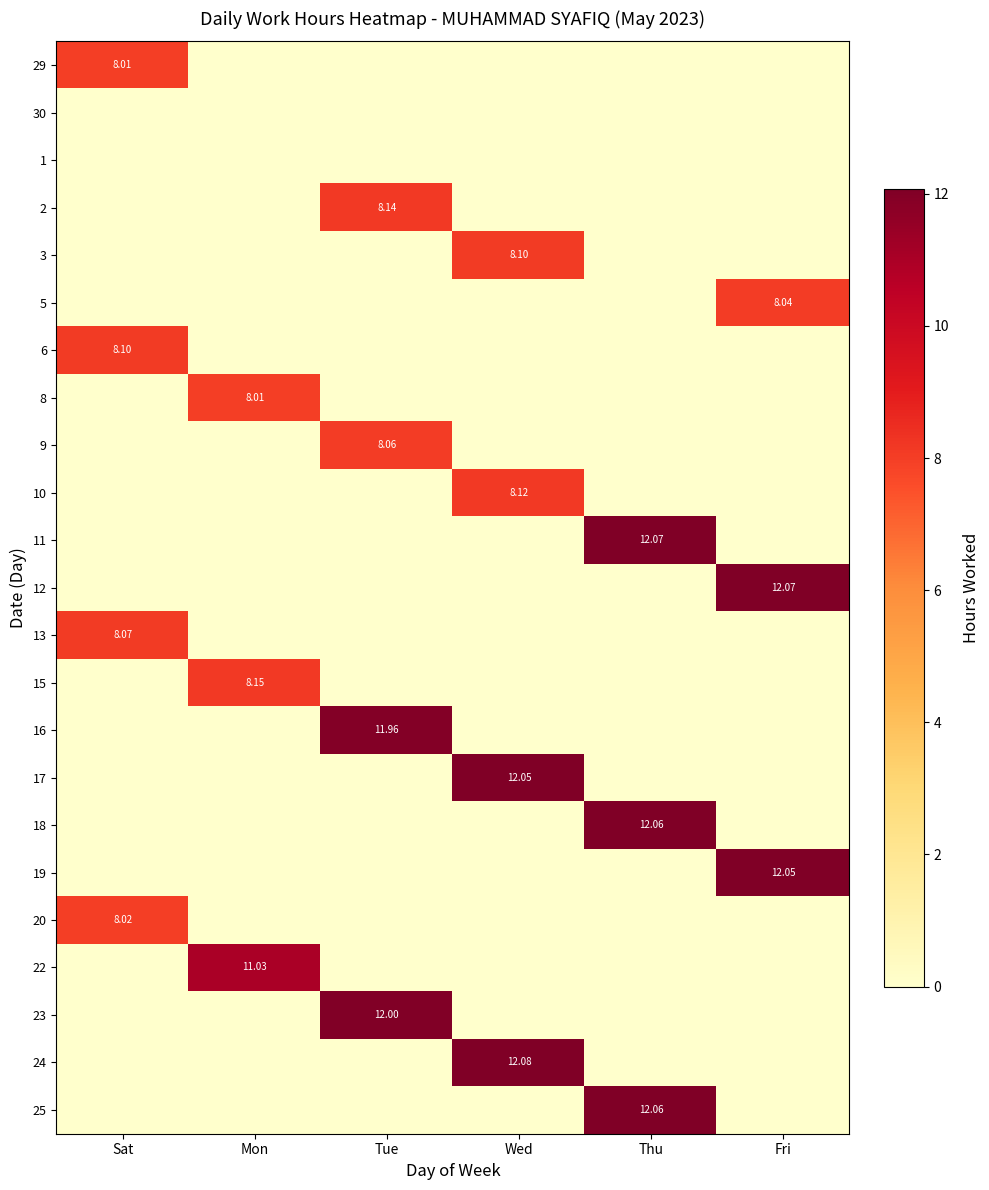

Is the value of 1 at Thu greater than the value of 25 at Sat?

No